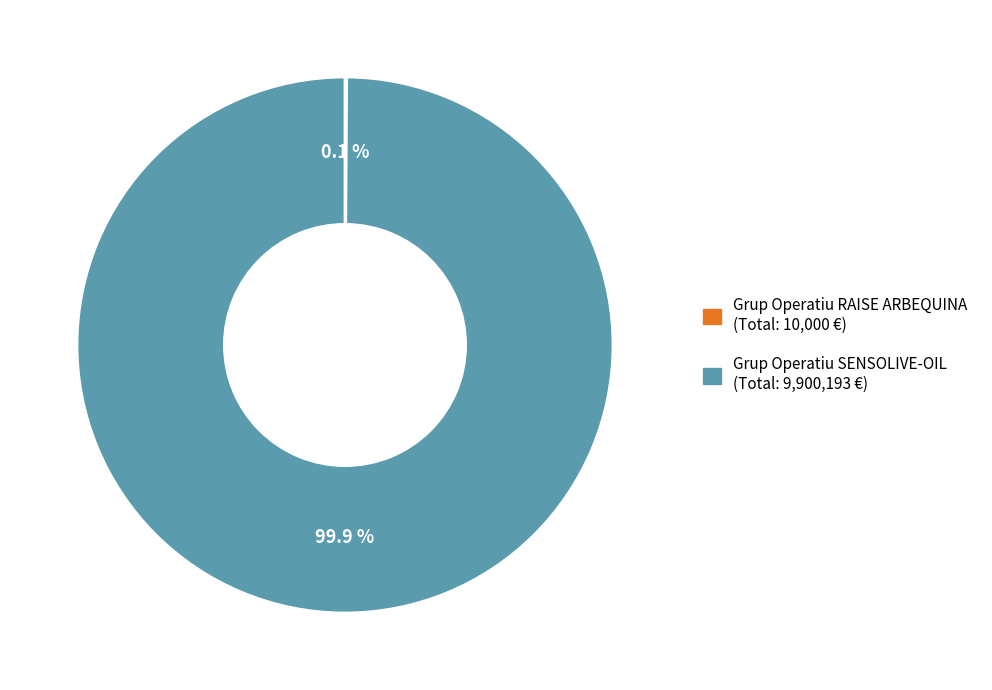

Does any single category account for the majority?

Yes